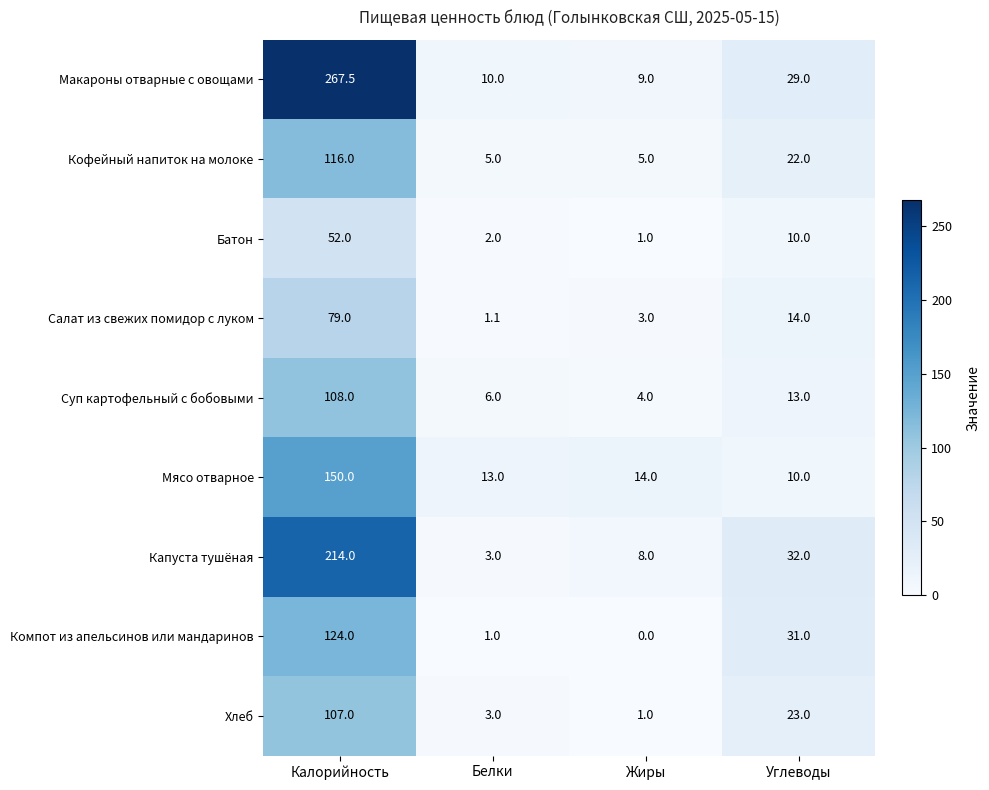

At which label does Салат из свежих помидор с луком first exceed 14?

Калорийность